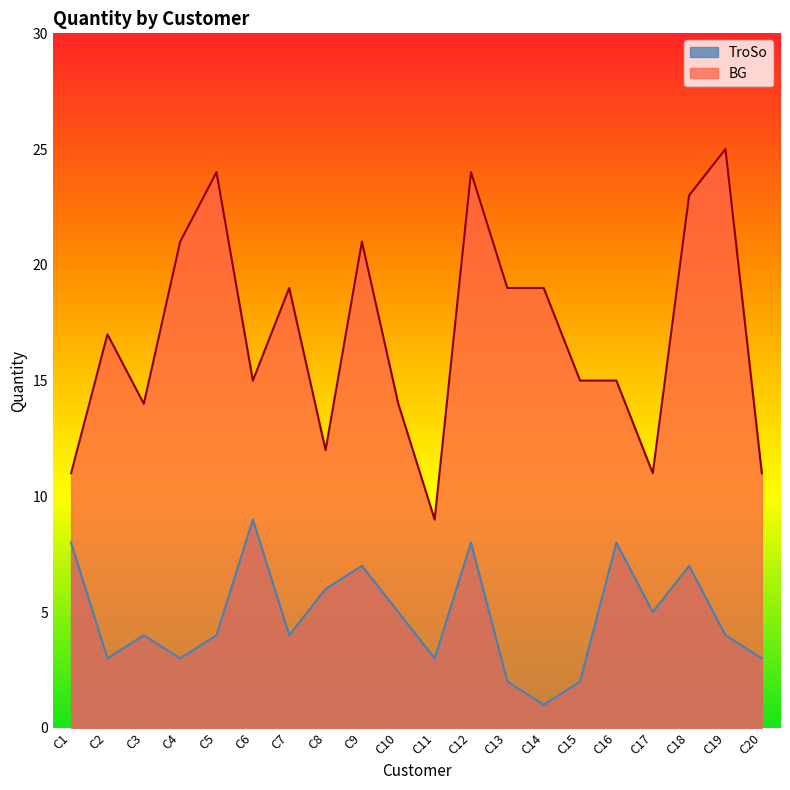

Reading right to left, extract all data points from this chart.

TroSo: C20=3	C19=4	C18=7	C17=5	C16=8	C15=2	C14=1	C13=2	C12=8	C11=3	C10=5	C9=7	C8=6	C7=4	C6=9	C5=4	C4=3	C3=4	C2=3	C1=8
BG: C20=11	C19=25	C18=23	C17=11	C16=15	C15=15	C14=19	C13=19	C12=24	C11=9	C10=14	C9=21	C8=12	C7=19	C6=15	C5=24	C4=21	C3=14	C2=17	C1=11